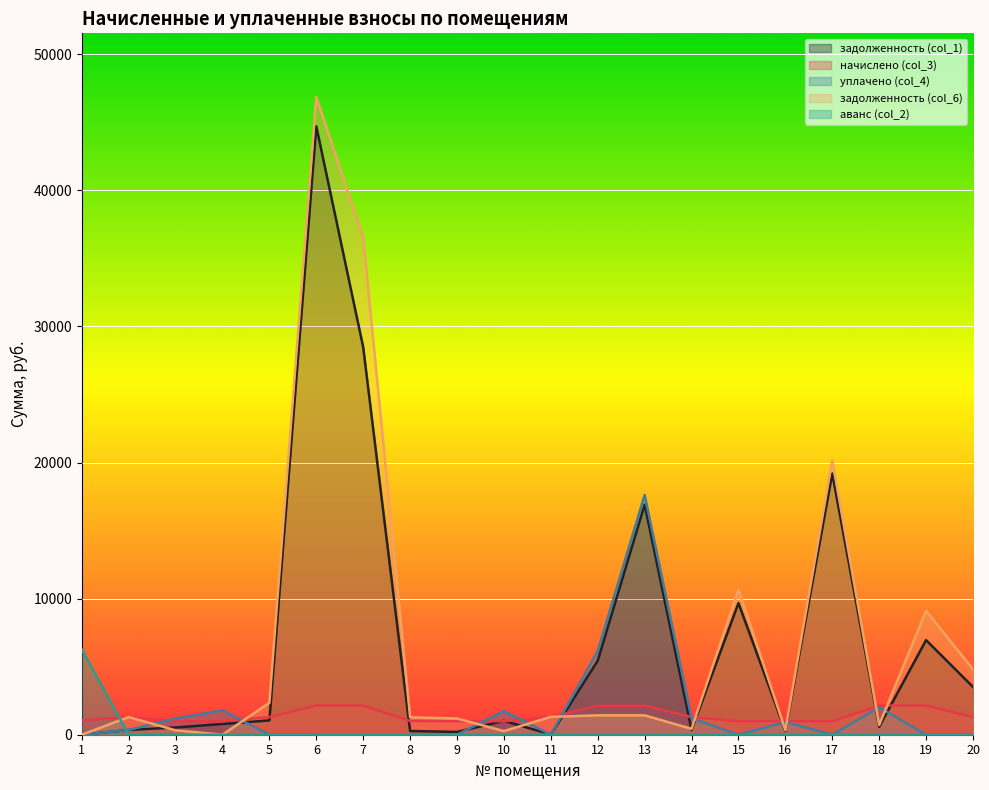

How many values in the аванс (col_2) series exceed 0?

1